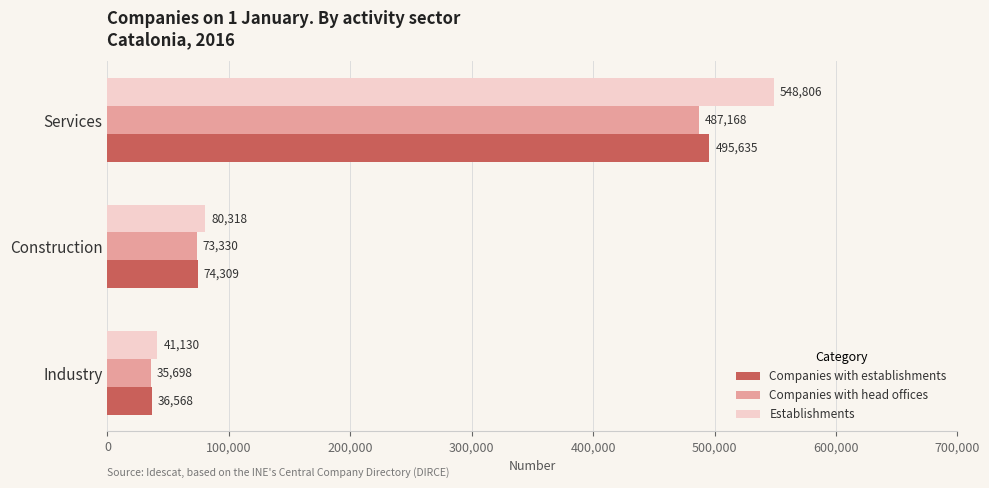

List the series in order of their peak value, lowest first.

Companies with head offices, Companies with establishments, Establishments